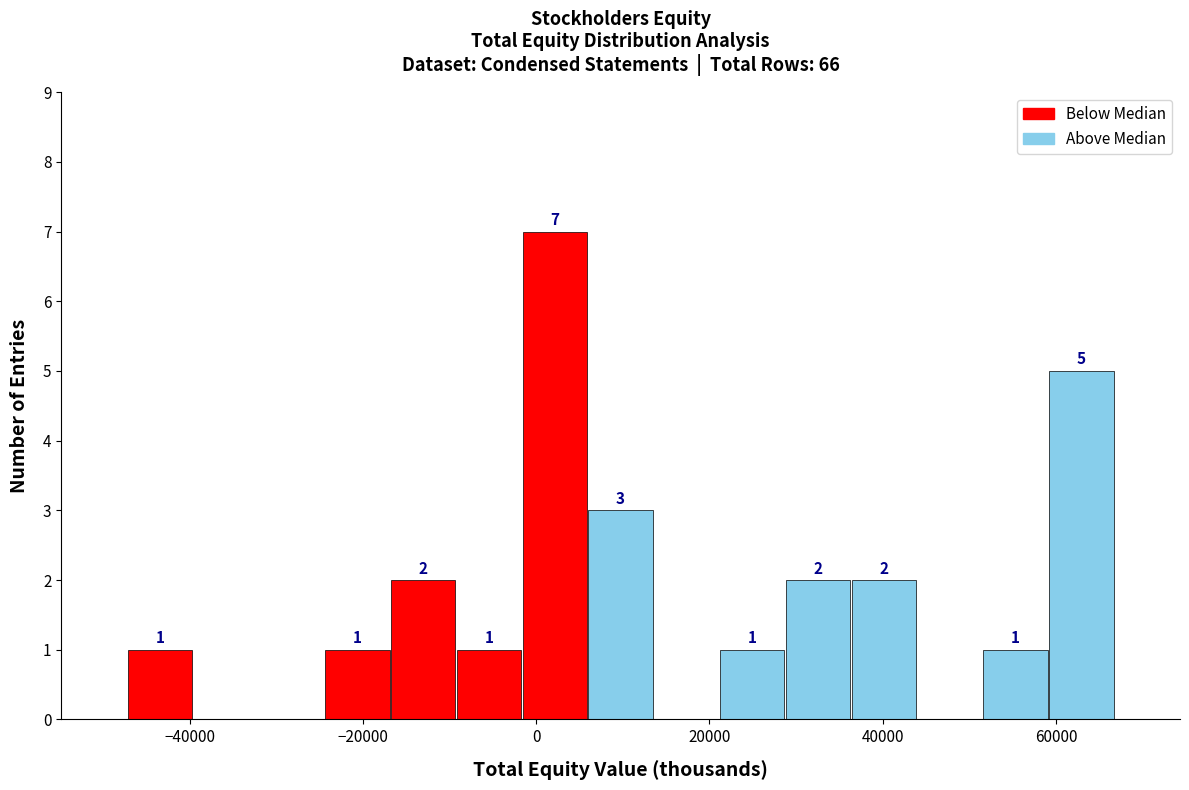

Around what value on the x-axis is the tallest bar? Give the approximate position of its centre, as read against the axis.

2000